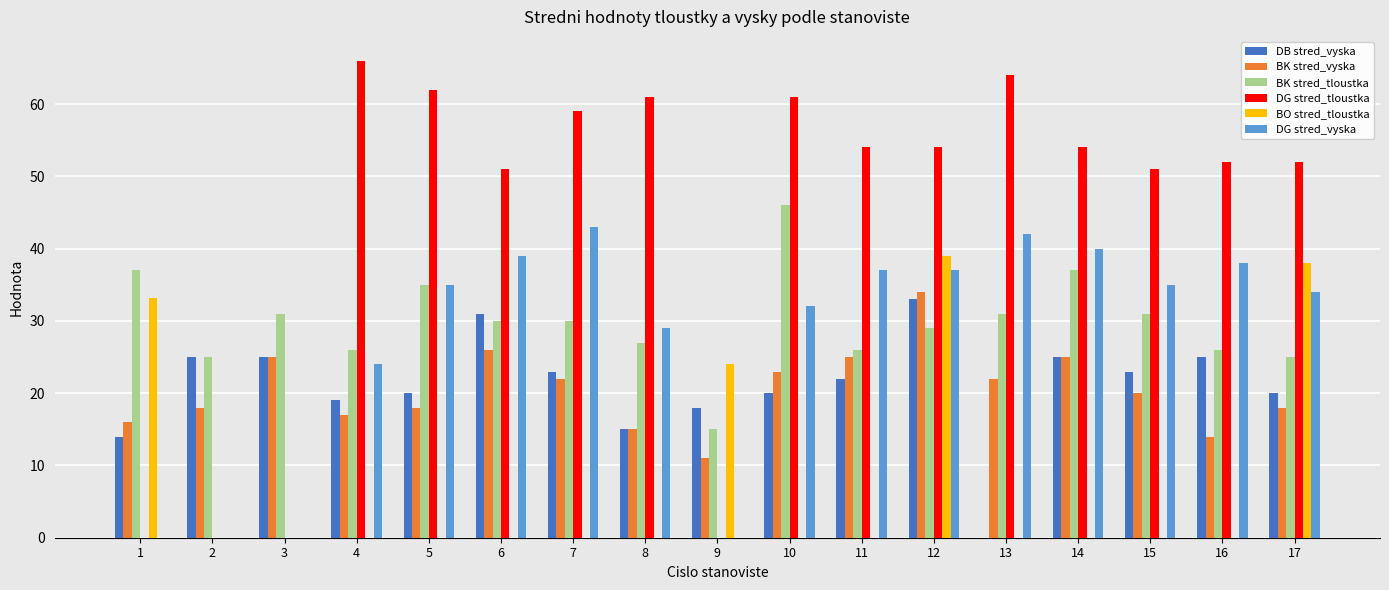

How many data points does each series have?

17